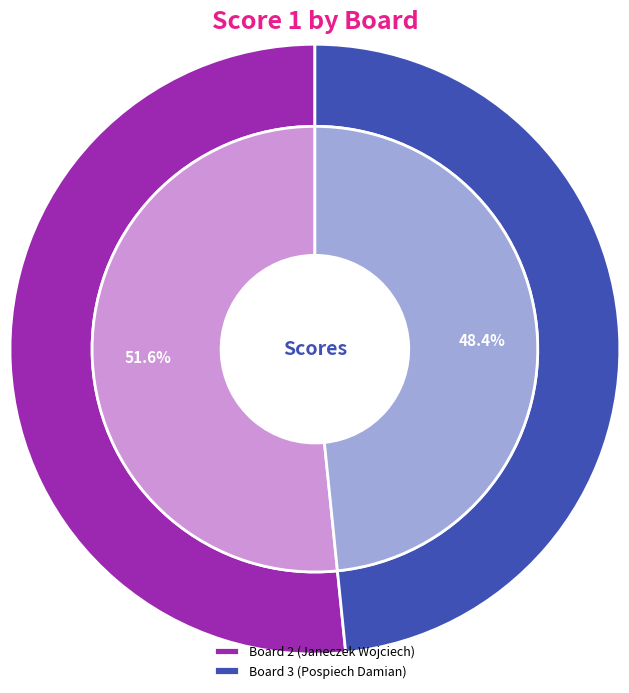

Is there any slice that represents more than half of the pie?

Yes